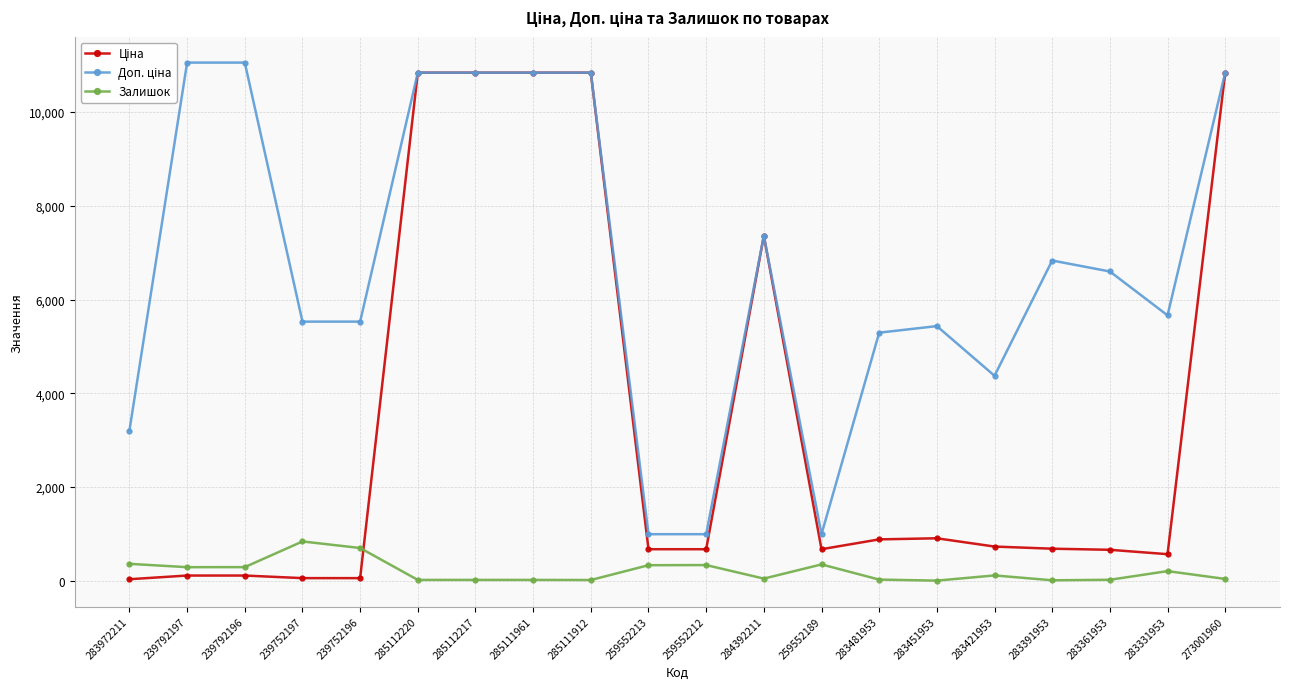

The value of Залишок at 239752197 is 838.0. True or false?

True